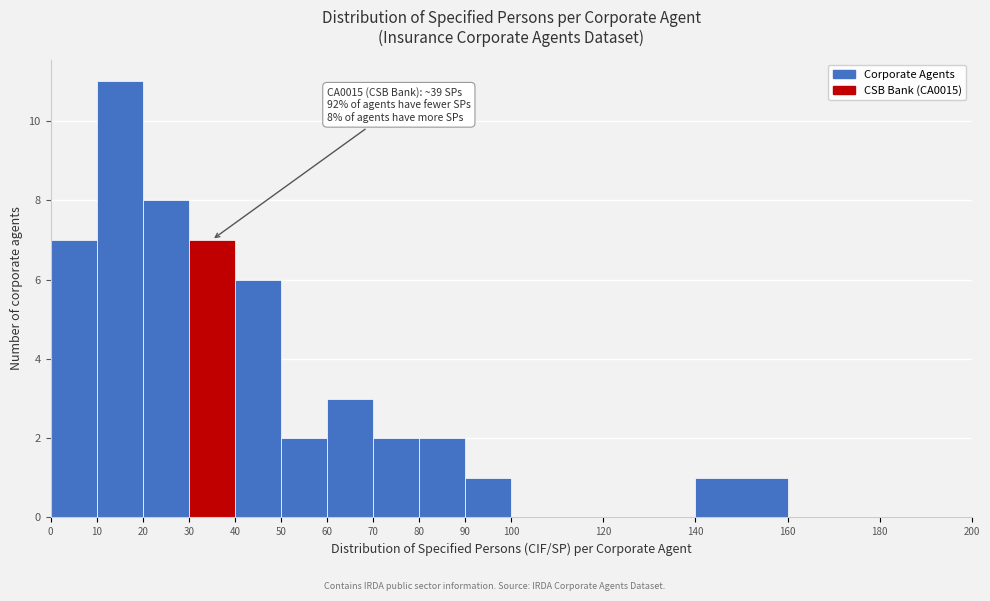

Over which range of the x-axis is the bar tallest?

10 to 20